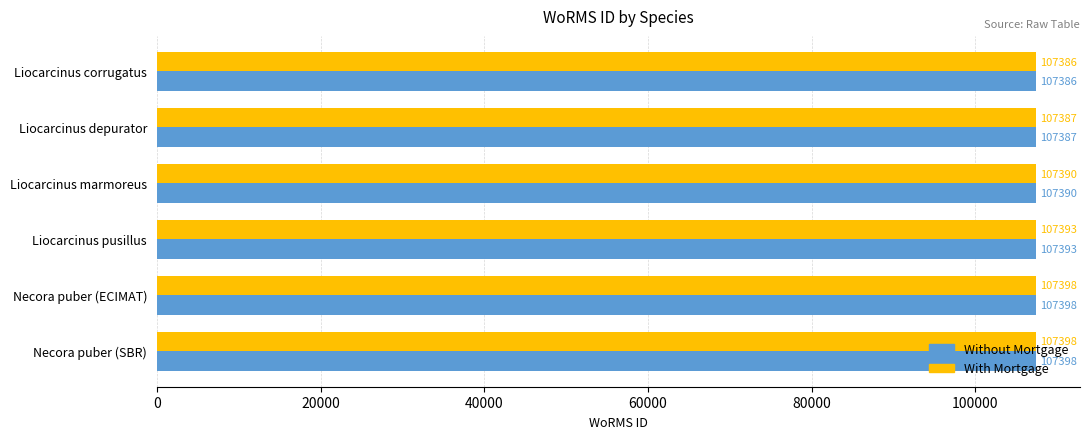

Where is Without Mortgage nearest to the value 107392?

Liocarcinus pusillus